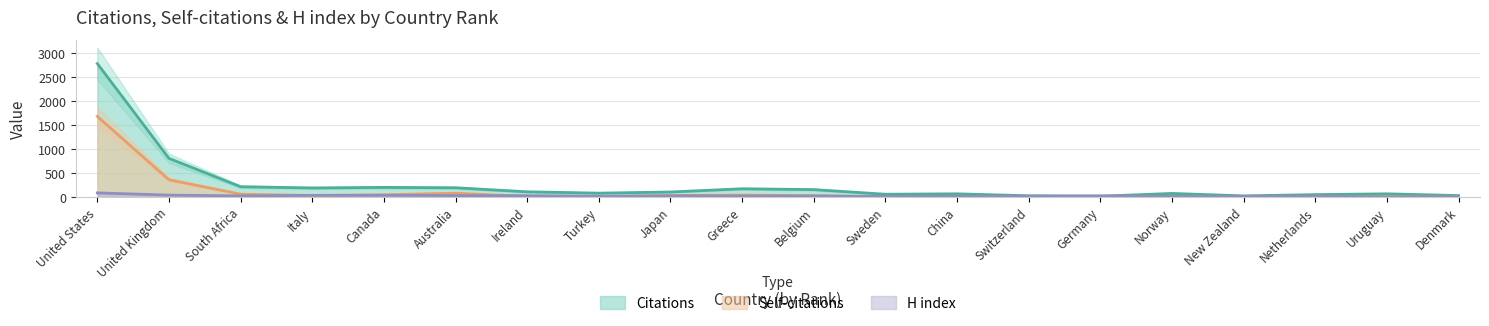

Where is Citations nearest to the value 1402?

United Kingdom